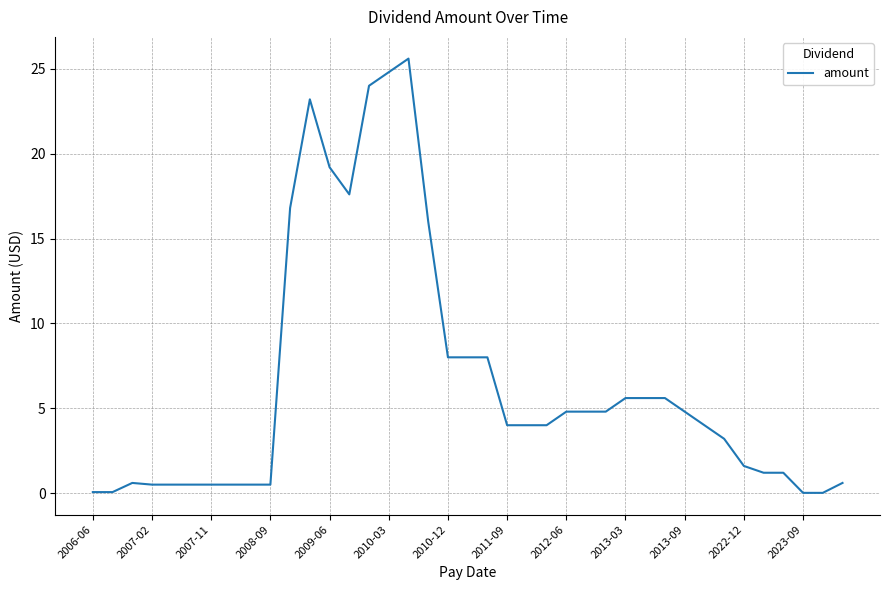

What is the difference between the maximum and minimum values?

25.6